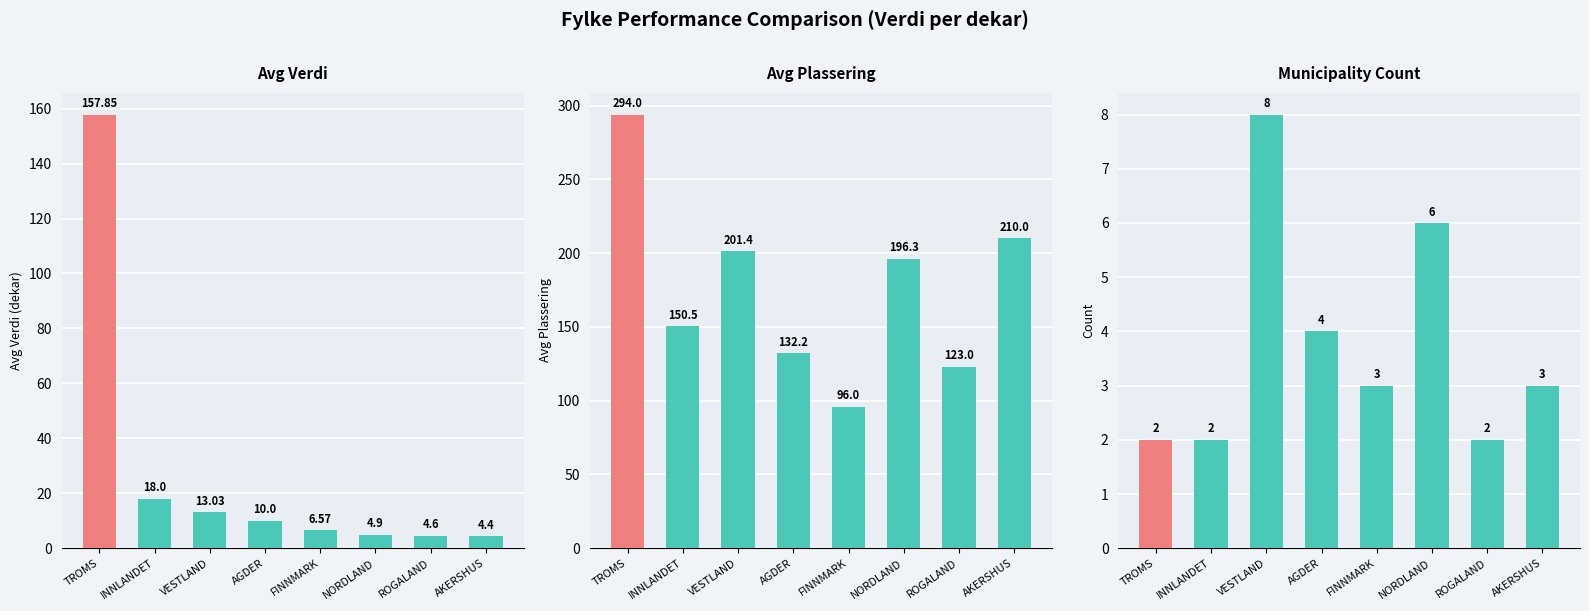

What is the value of the Count bar at the 5th from the left?

3.0